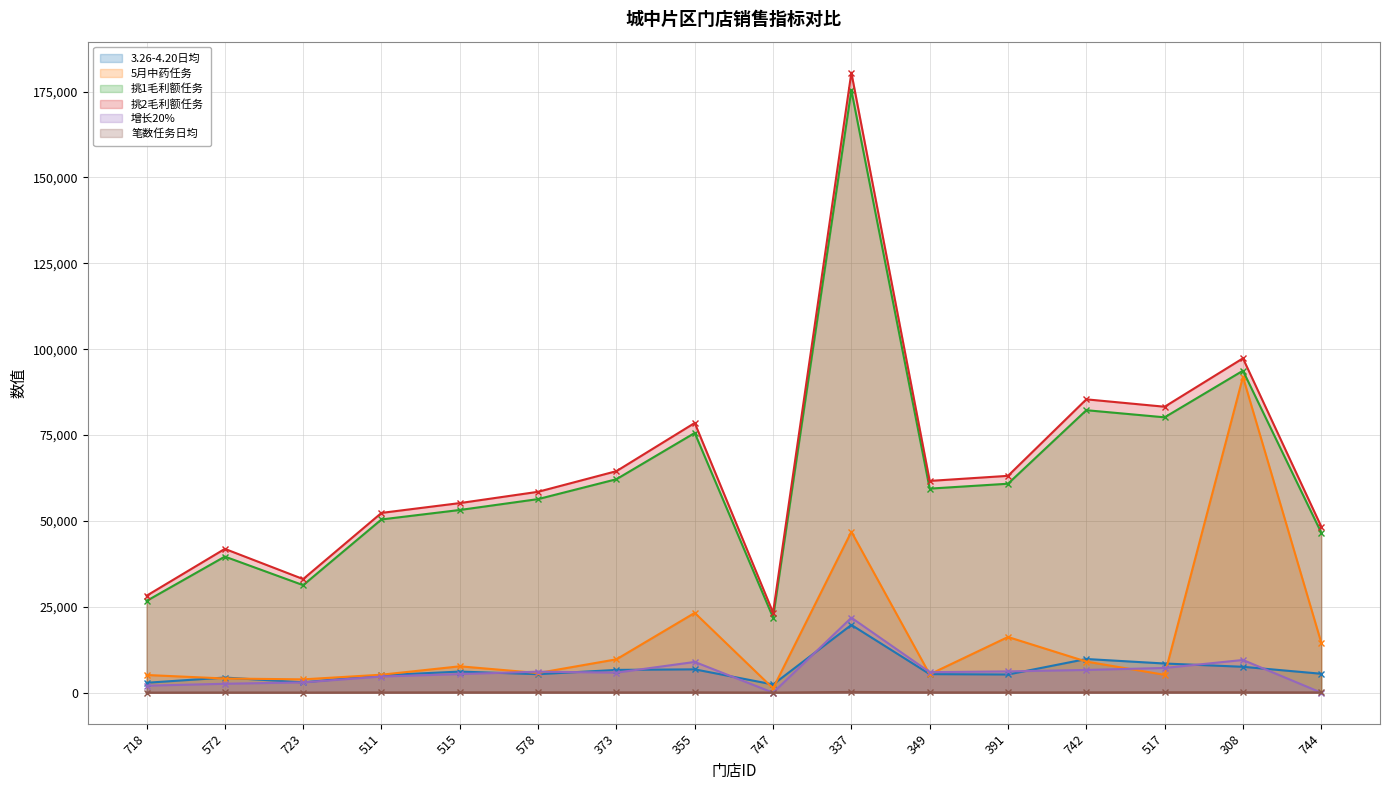

What value does the 挑2毛利额任务 series have at 723, to the nearest 100?

33100